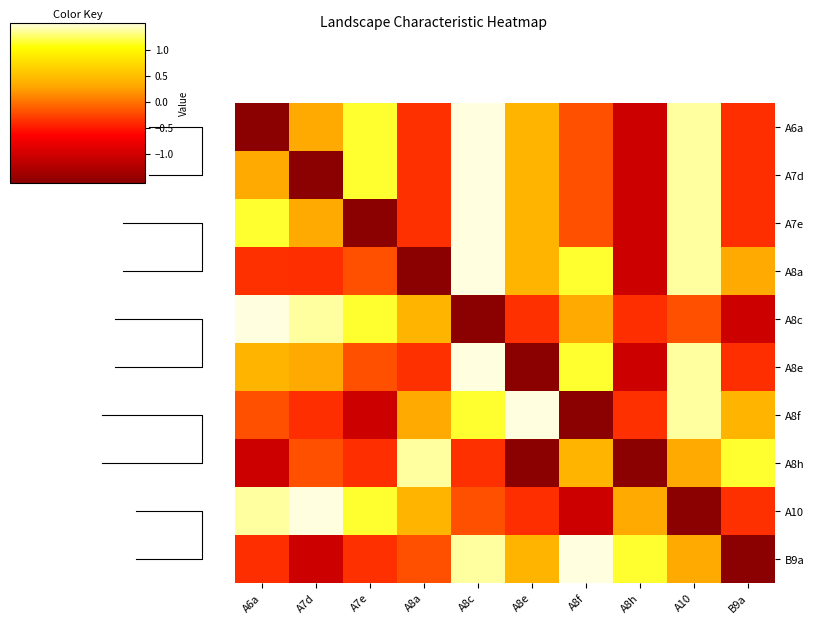

What is the difference between the highest and lowest values at A8h?

2.7